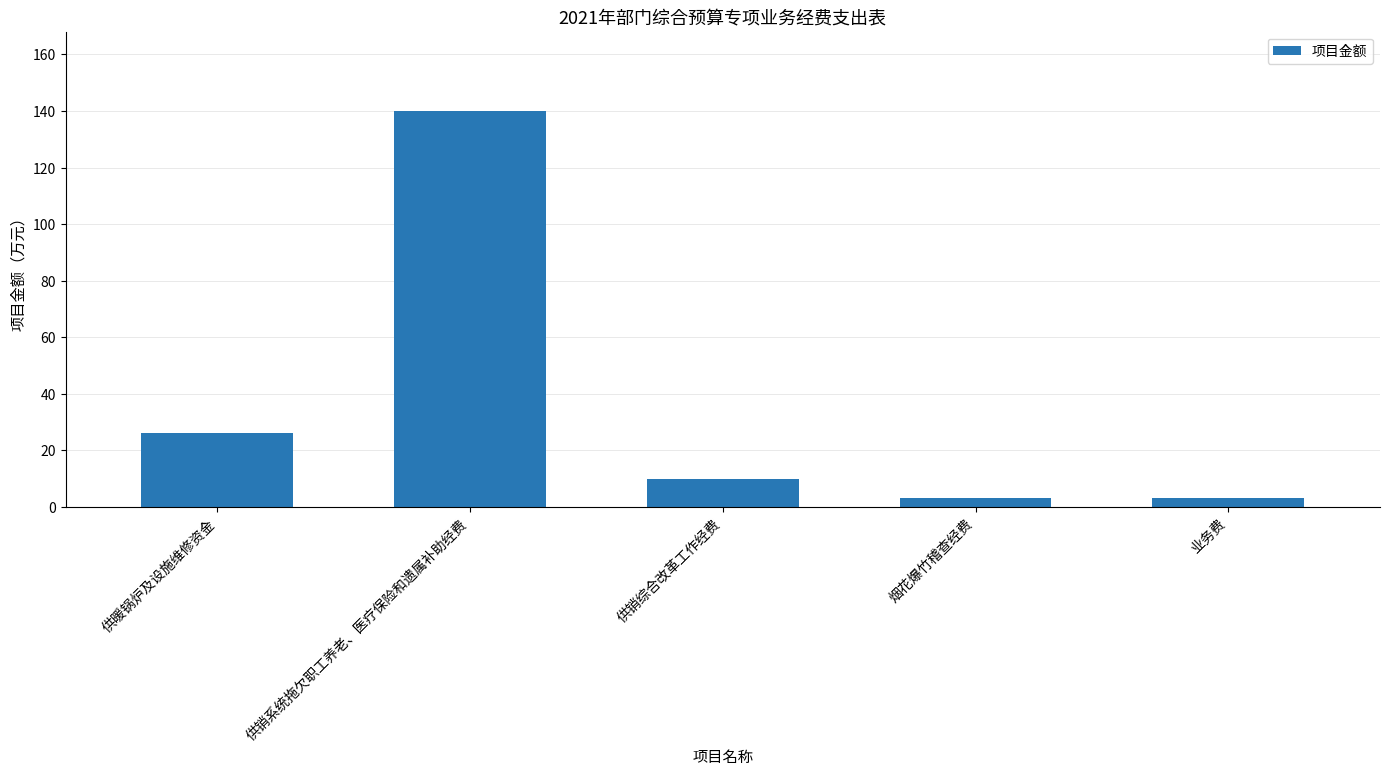

What position from the right is 供销系统拖欠职工养老、医疗保险和遗属补助经费?

4